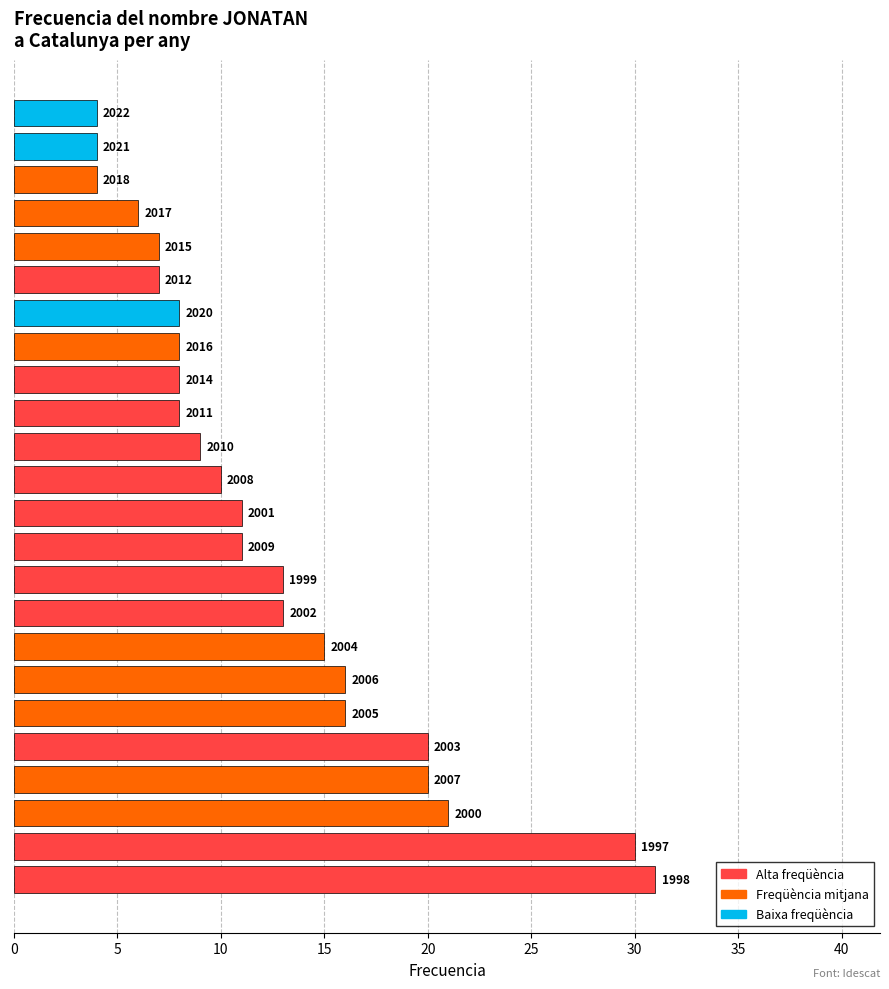

How many bars are there in total?

24